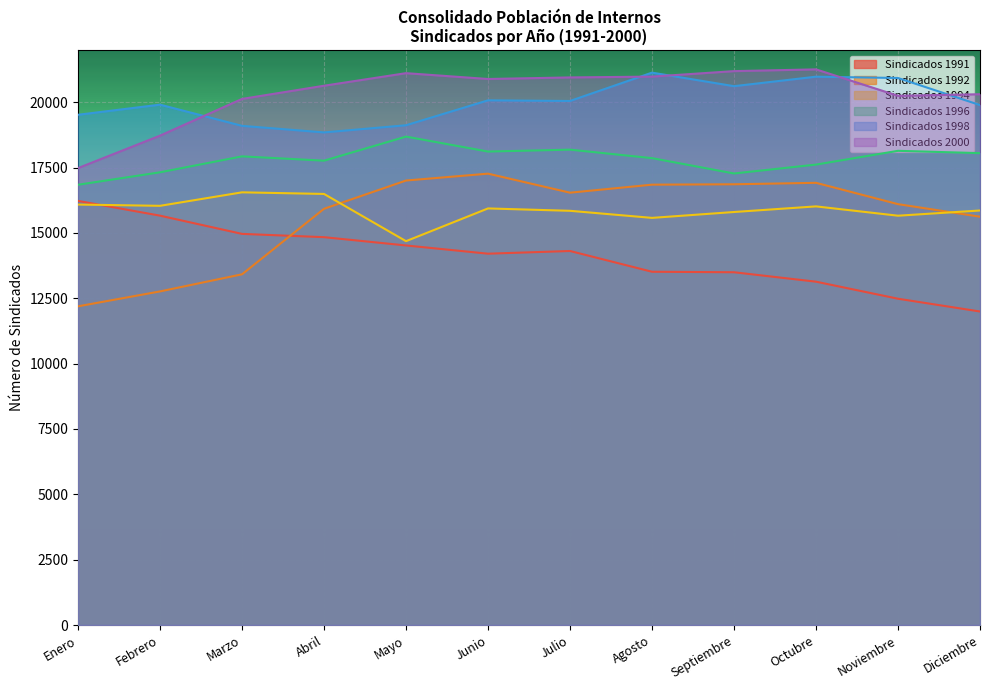

Where is Sindicados 1994 nearest to the value 15620?

Noviembre